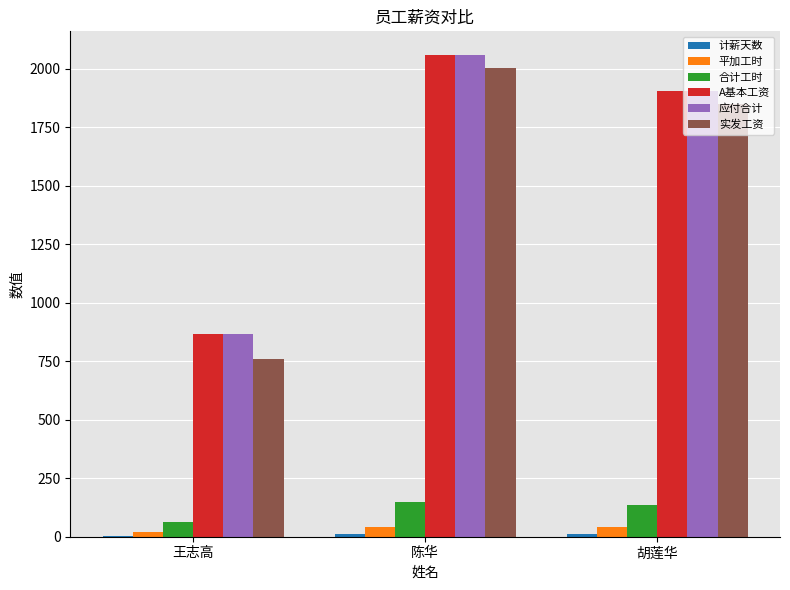

Which series changed the most between 王志高 and 陈华?

实发工资